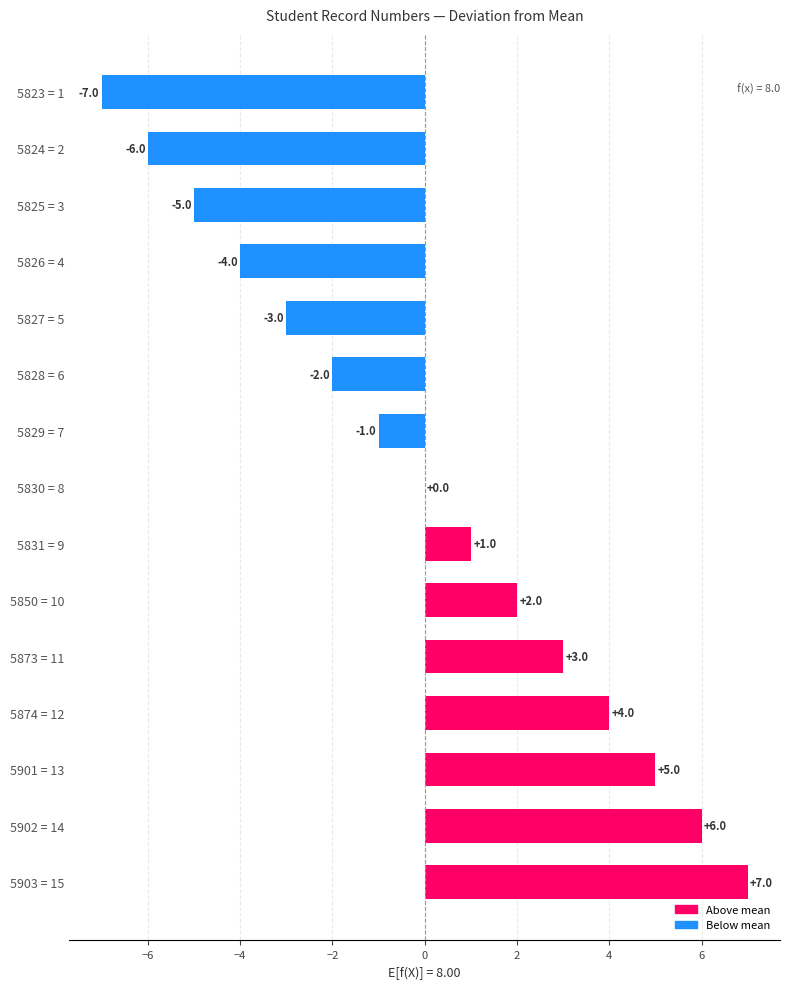

What is the maximum value shown in the chart?

7